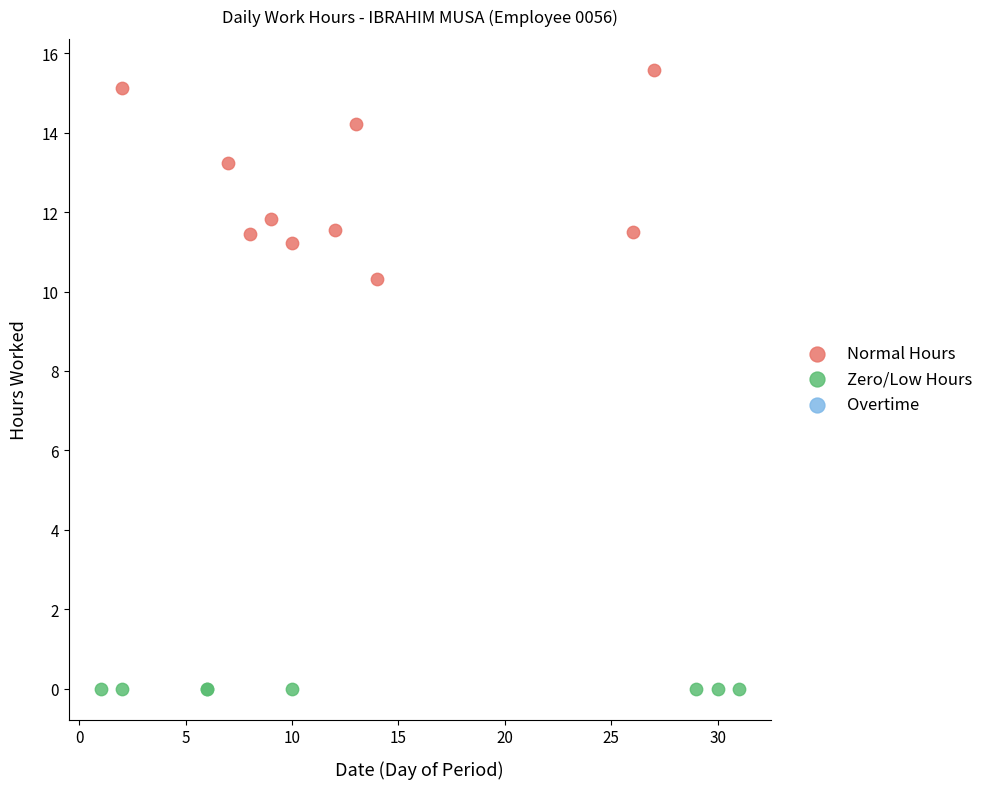

Which series reaches the maximum Y coordinate?

Normal Hours